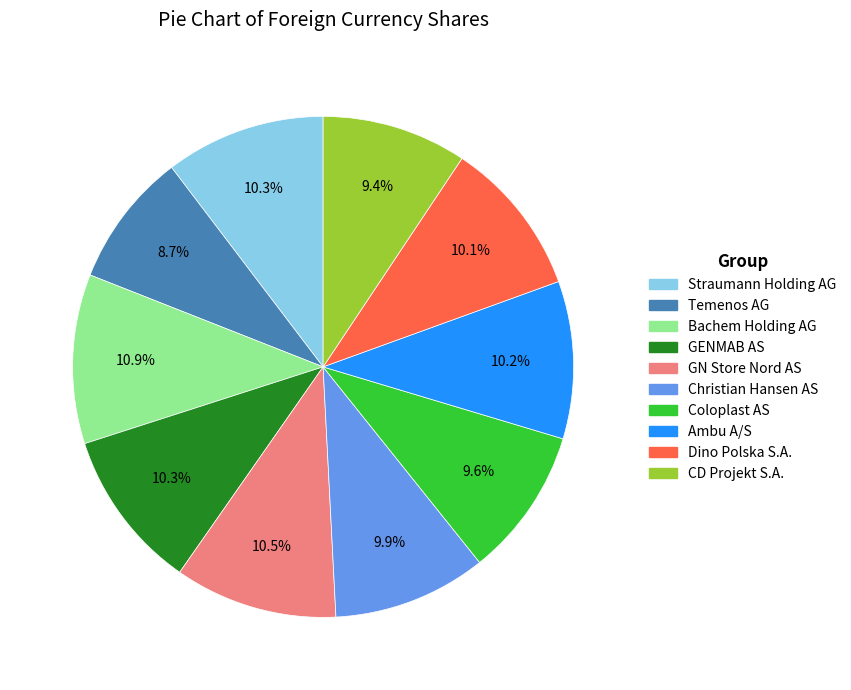

To the nearest percent, what is the difference between the largest and smallest slice percentages?

2%